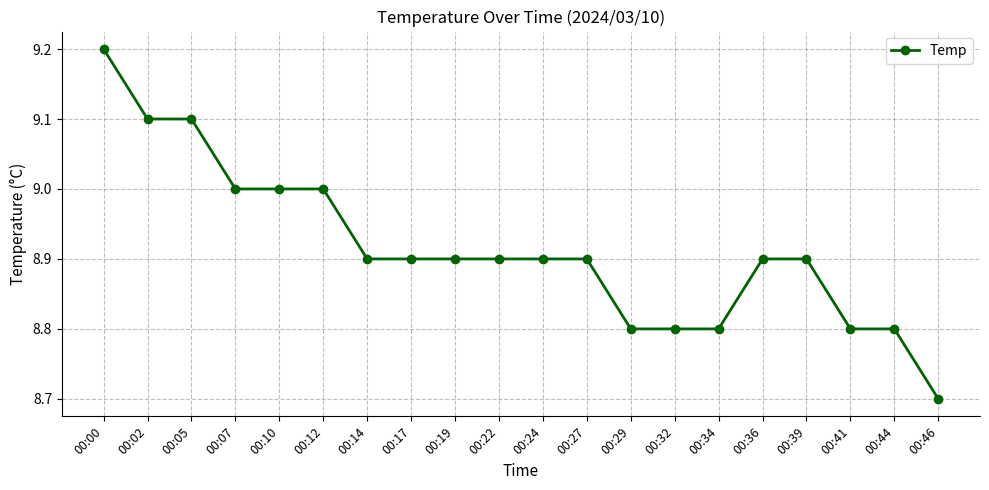

At which category does the chart reach its minimum across all series?

00:46